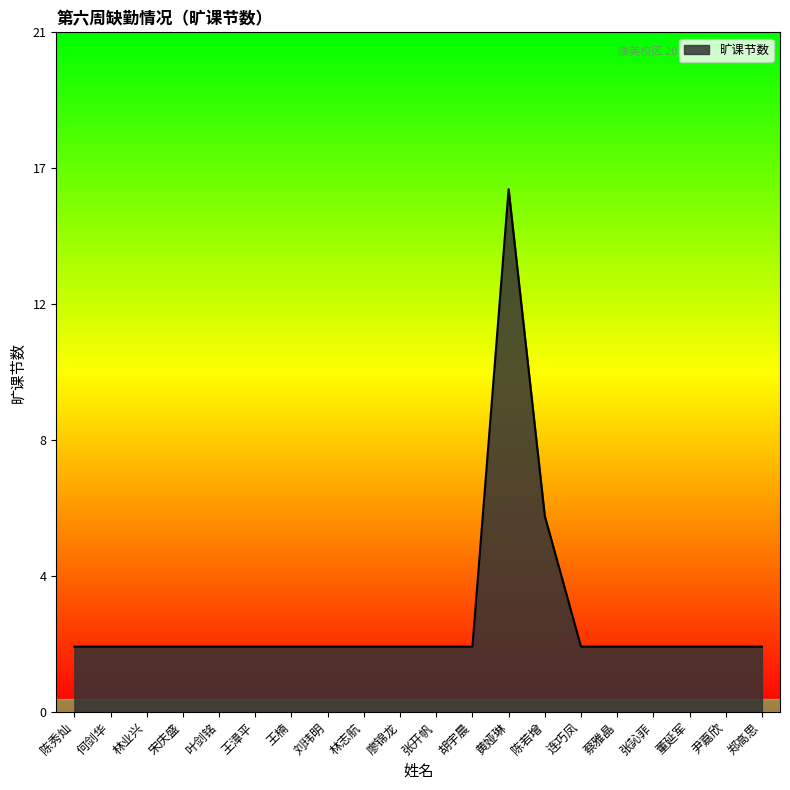

Does the chart display data point markers on the line(s)?

No